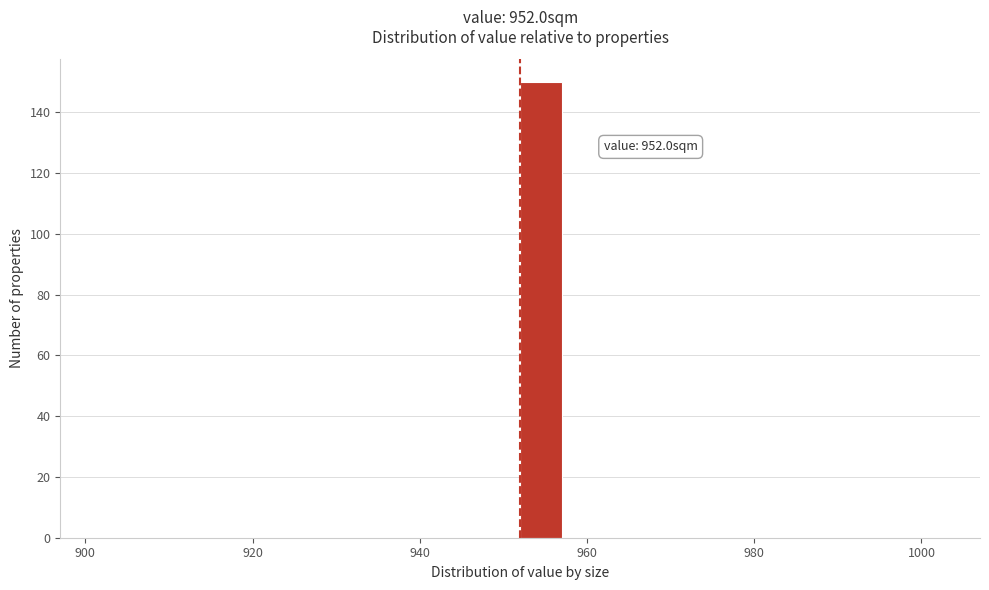

Around what value on the x-axis is the tallest bar? Give the approximate position of its centre, as read against the axis.

954